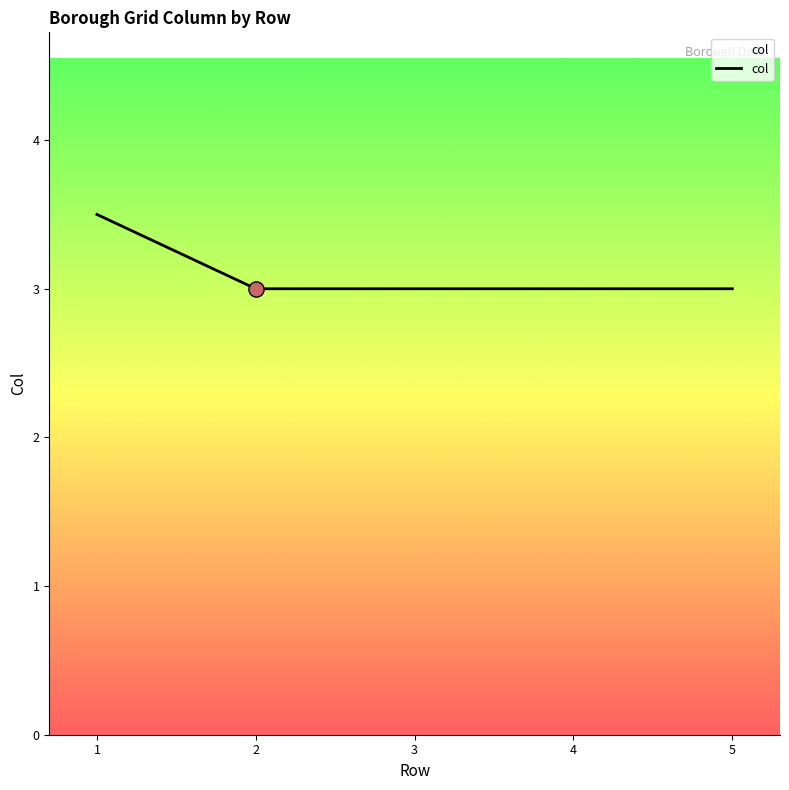

Which has a higher value, 3 or 1?

1